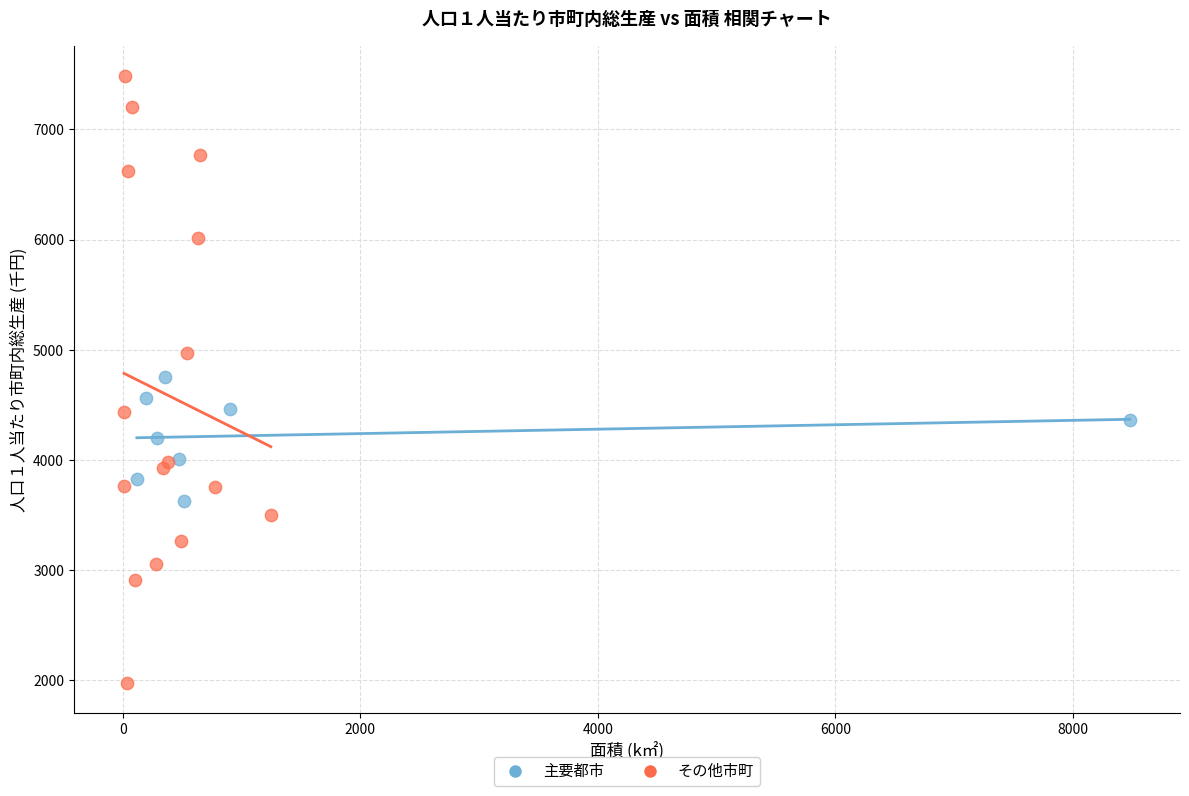

Which series reaches the minimum Y coordinate?

その他市町